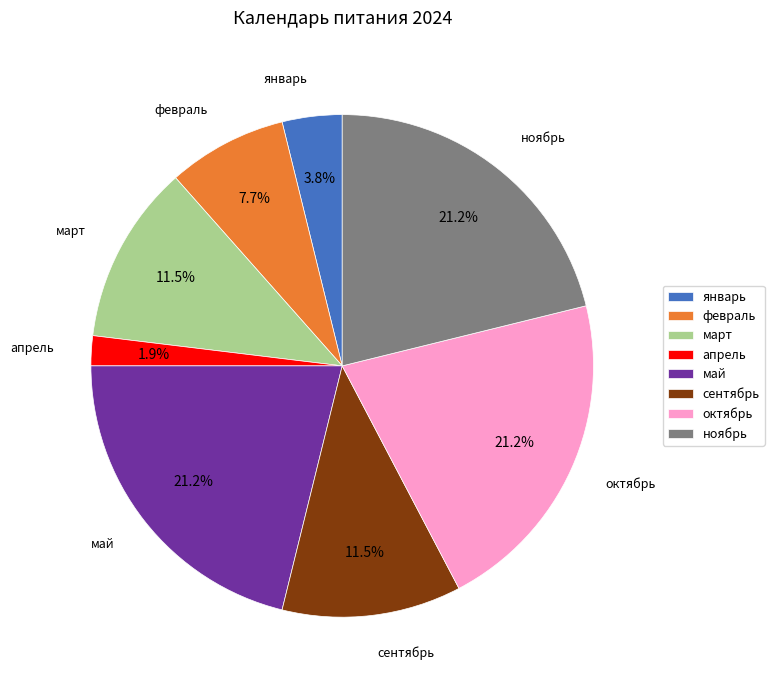

The октябрь slice represents 7% of the pie. True or false?

False